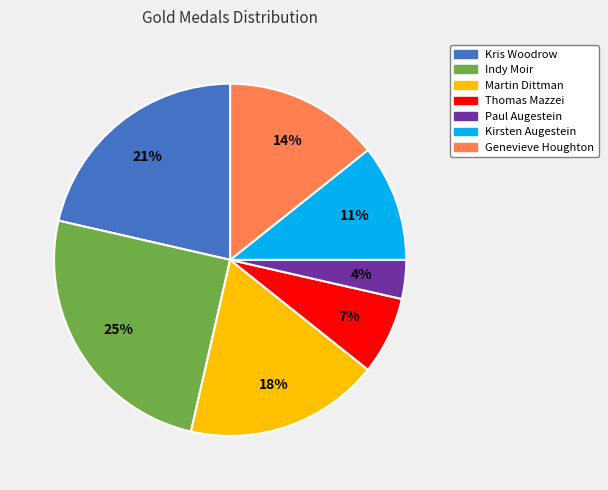

Between Paul Augestein and Indy Moir, which is larger?

Indy Moir